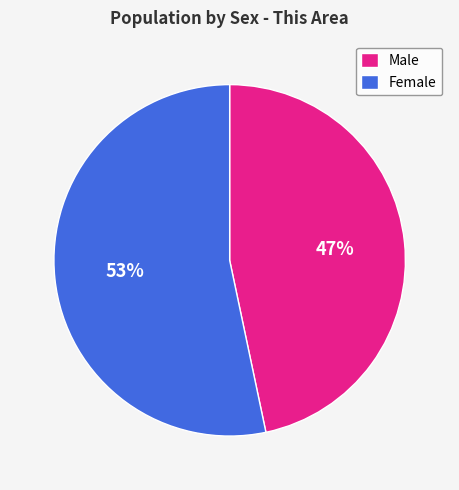

Rank the categories by value from lowest to highest.

Male, Female